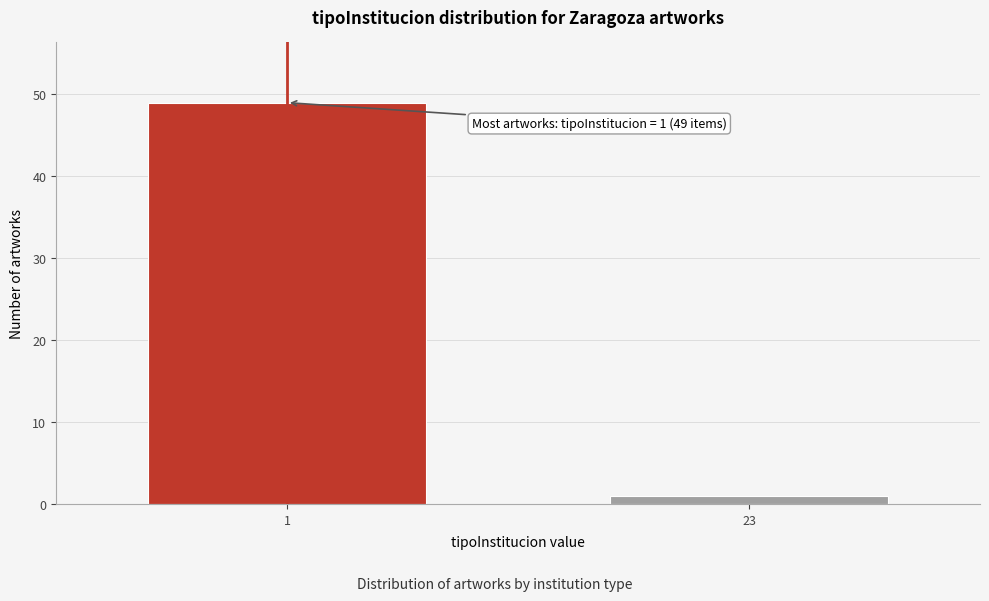

Reading right to left, extract all data points from this chart.

23=1	1=49